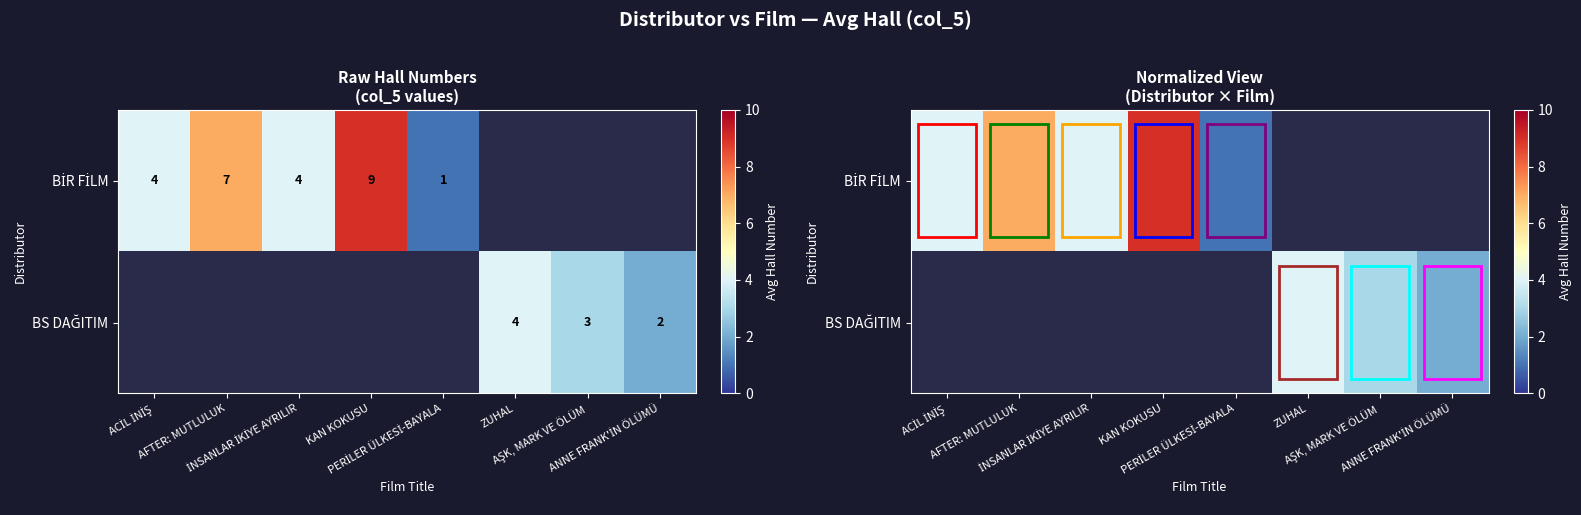

What is the smallest value displayed?

1.0